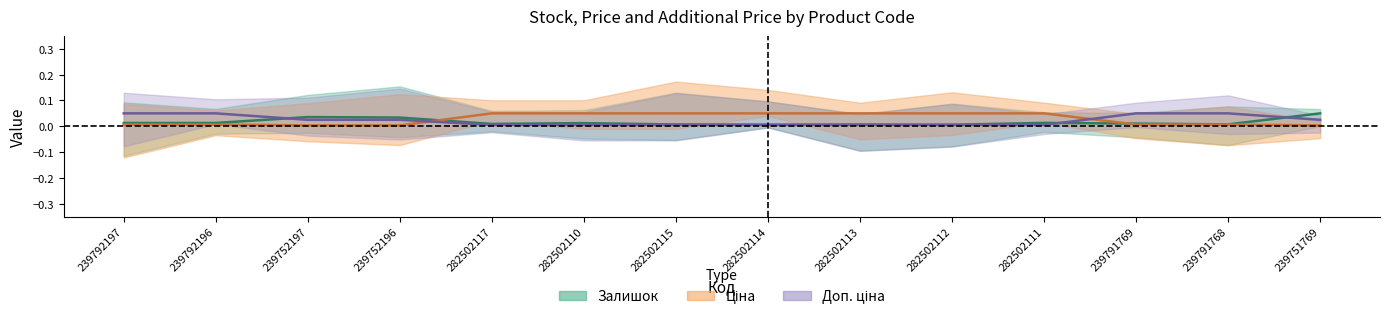

Reading right to left, list all the values displayed in this chart.

Залишок: 239751769=0.1	239791768=0.0	239791769=0.0	282502111=0.0	282502112=0.0	282502113=0.0	282502114=0.0	282502115=0.0	282502110=0.0	282502117=0.0	239752196=0.0	239752197=0.0	239792196=0.0	239792197=0.0
Ціна: 239751769=0.0	239791768=0.0	239791769=0.0	282502111=0.1	282502112=0.1	282502113=0.1	282502114=0.1	282502115=0.1	282502110=0.1	282502117=0.1	239752196=0.0	239752197=0.0	239792196=0.0	239792197=0.0
Доп. ціна: 239751769=0.0	239791768=0.1	239791769=0.1	282502111=0.0	282502112=0.0	282502113=0.0	282502114=0.0	282502115=0.0	282502110=0.0	282502117=0.0	239752196=0.0	239752197=0.0	239792196=0.1	239792197=0.1